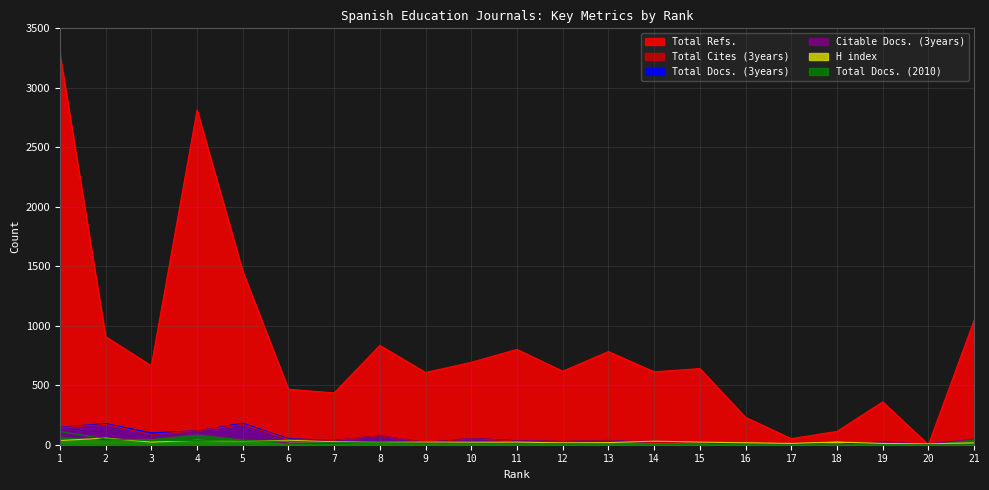

Which series has the widest spread of values?

Total Refs.